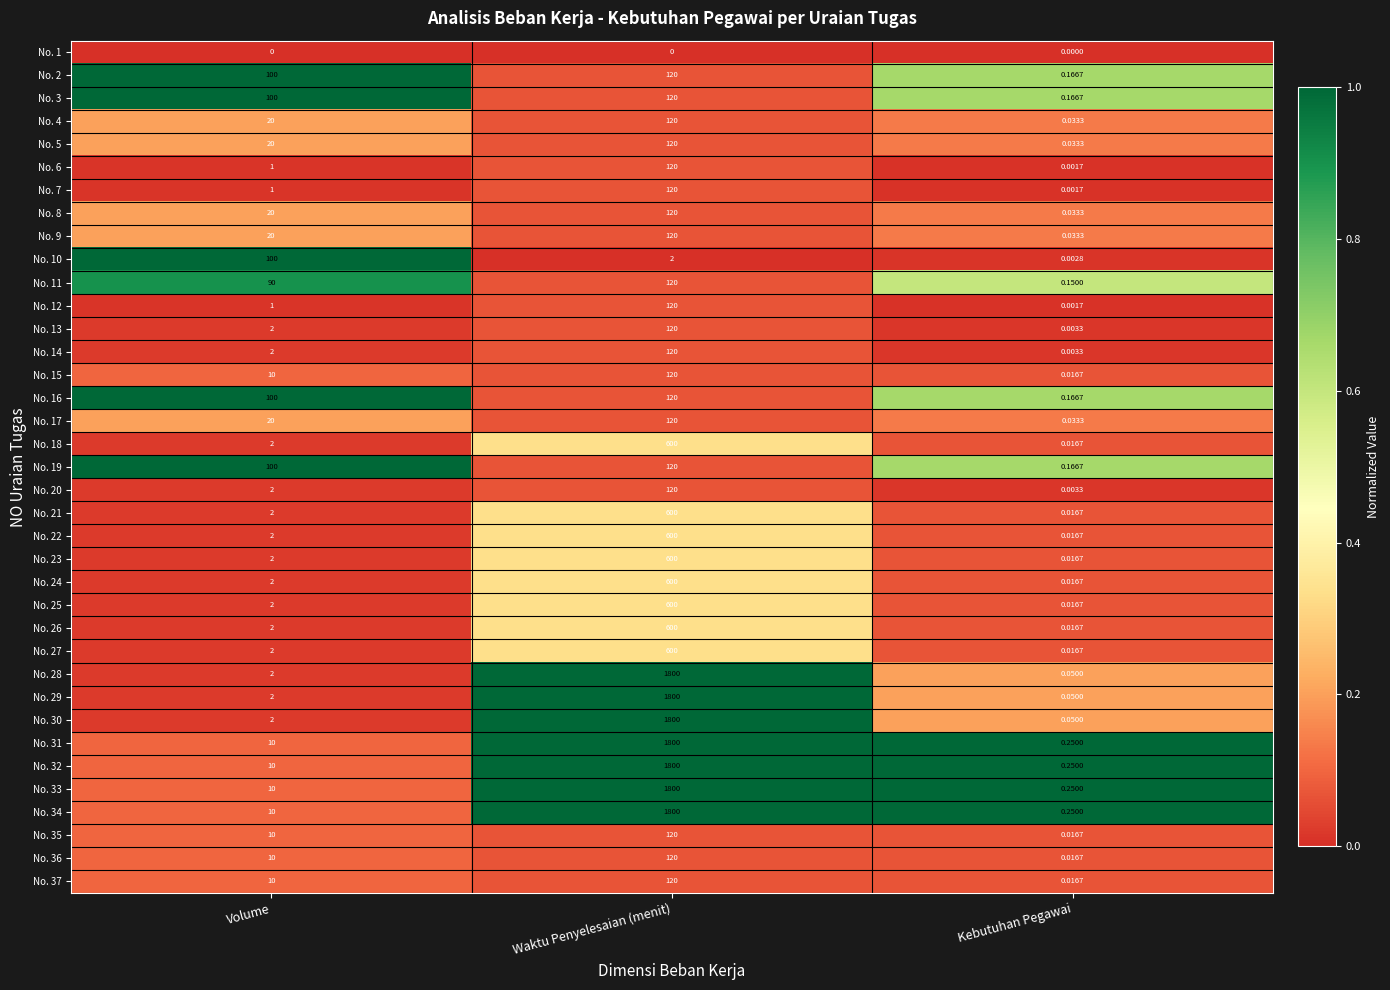

Rank the categories by No. 21 value from lowest to highest.

Kebutuhan Pegawai, Volume, Waktu Penyelesaian (menit)